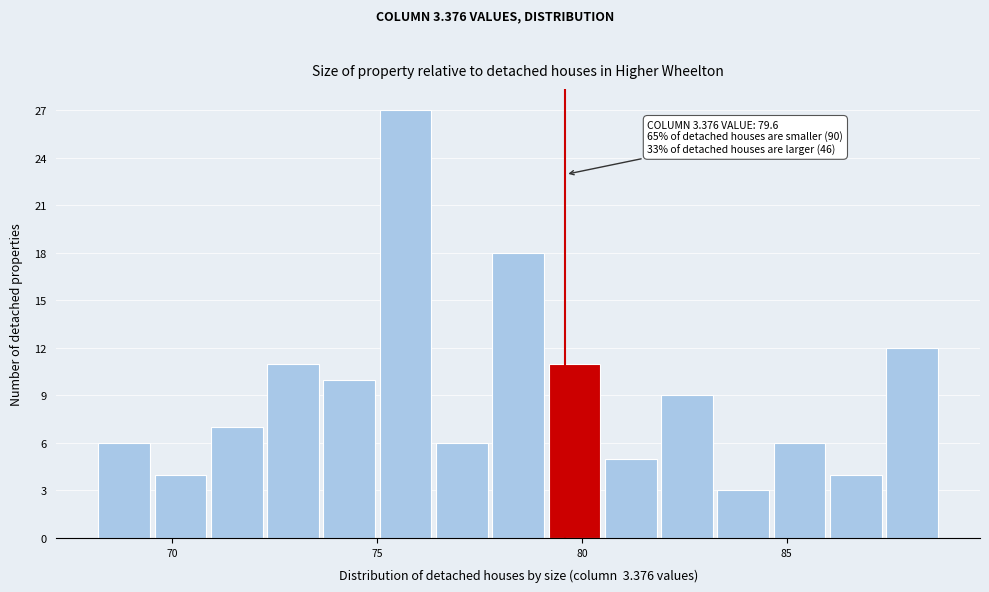

Around what value on the x-axis is the tallest bar? Give the approximate position of its centre, as read against the axis.

75.5